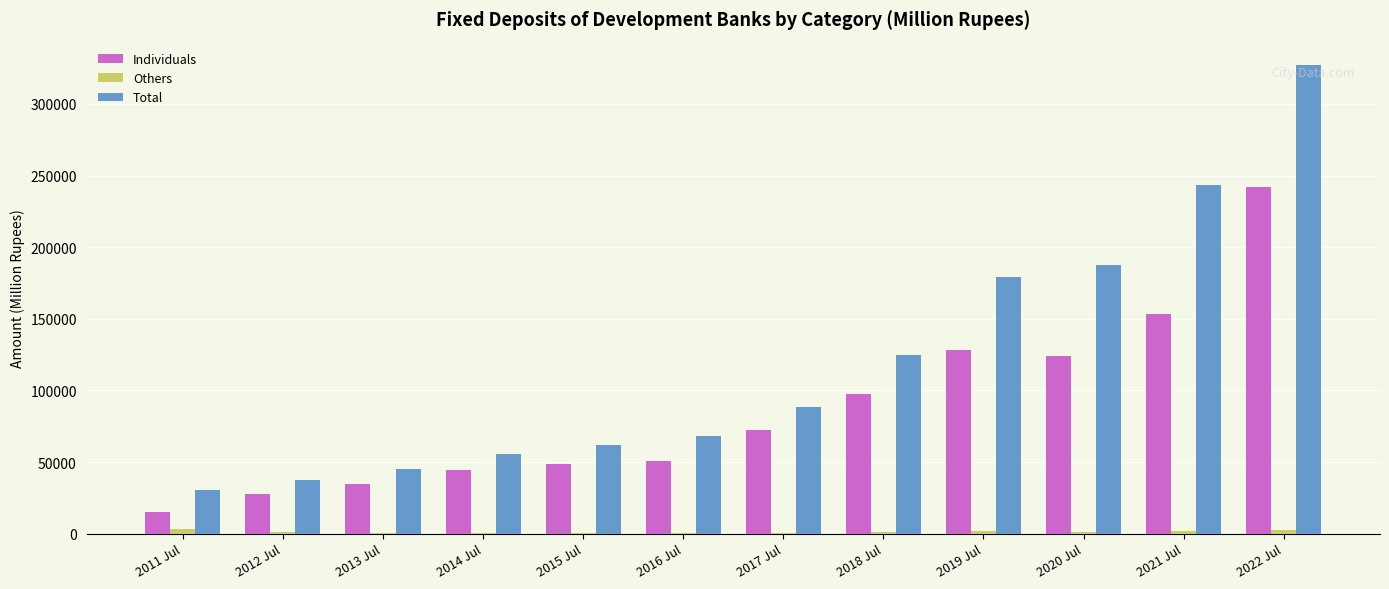

Which series changed the most between 2013 Jul and 2015 Jul?

Total